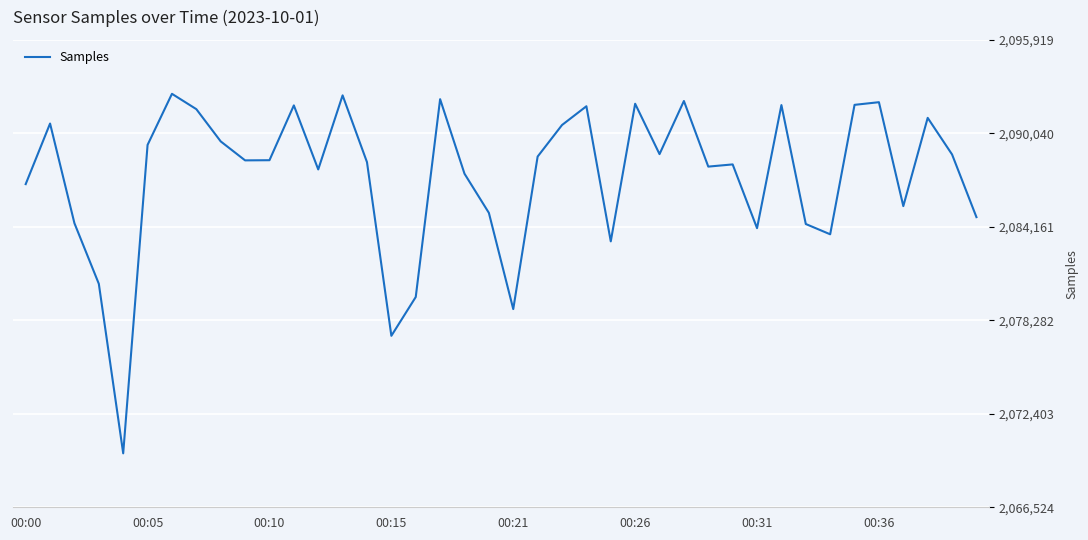

What is the difference between the maximum and minimum values?

22612